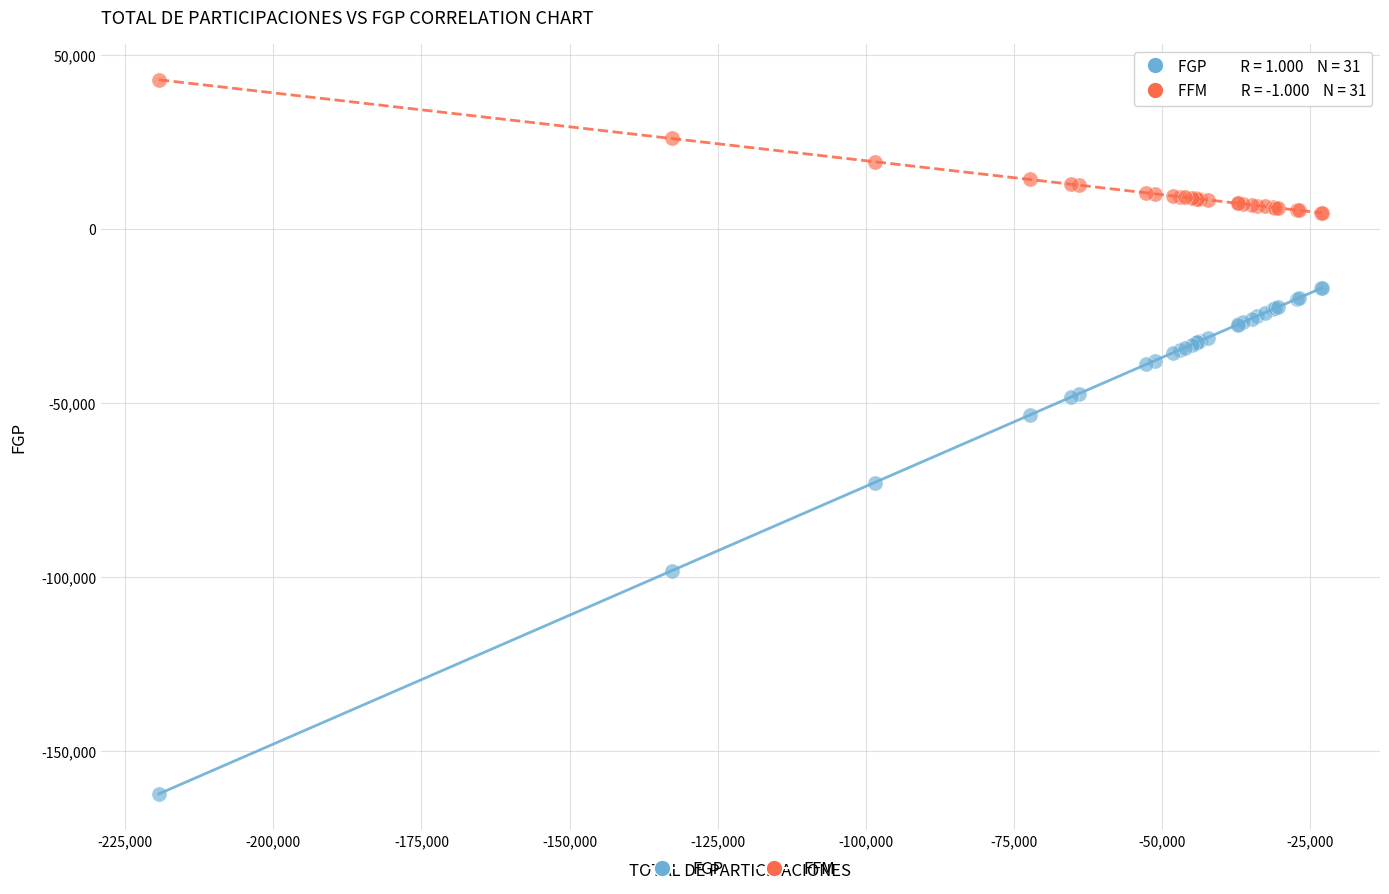

Across all series, what Y value is closest to -59833?

-53611.2